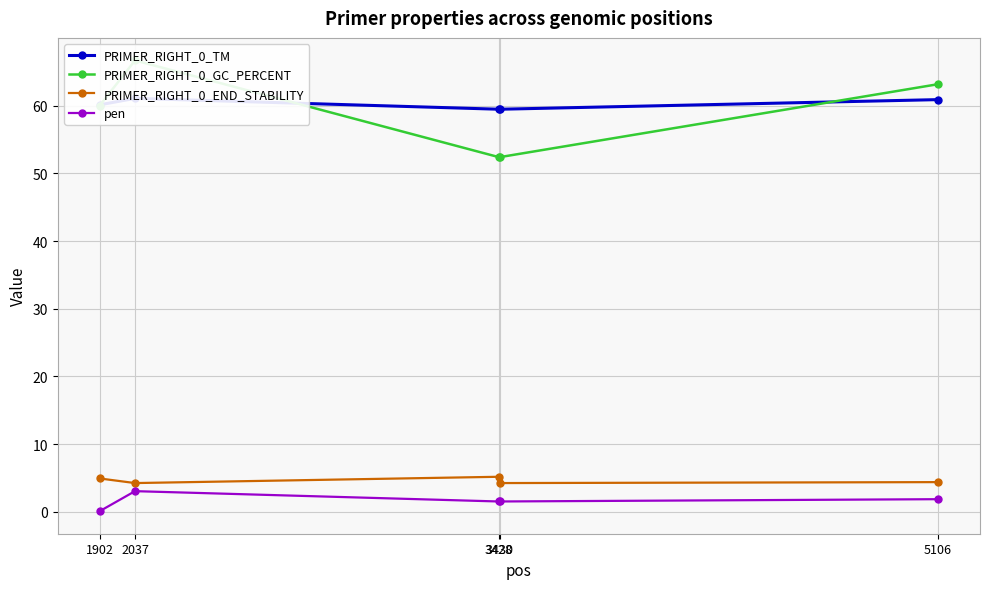

The value of PRIMER_RIGHT_0_END_STABILITY at 2037 is 7.0. True or false?

False